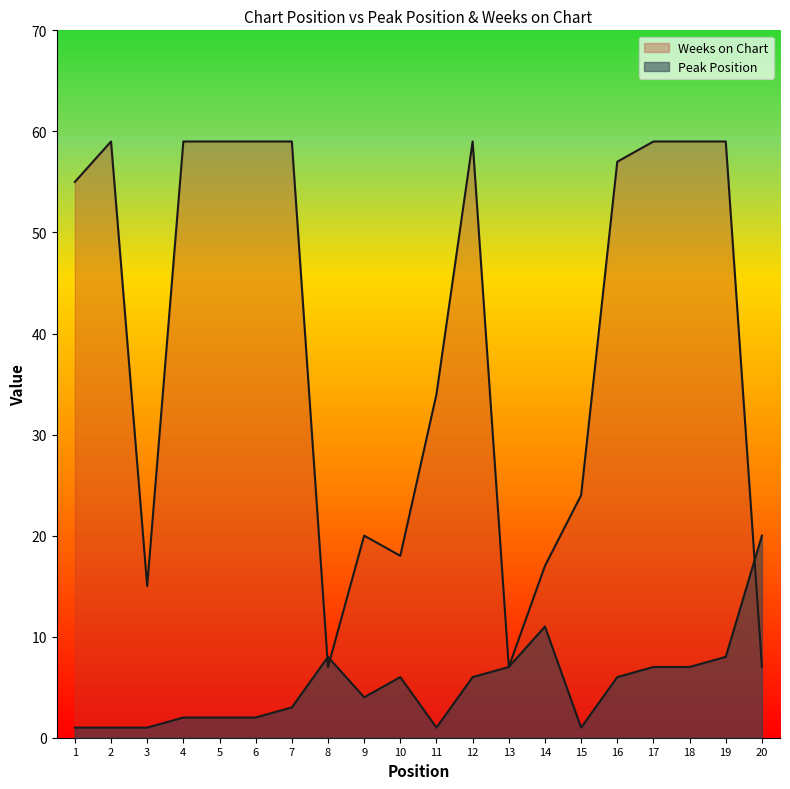

True or false: Peak Position and Weeks on Chart intersect in this chart.

True